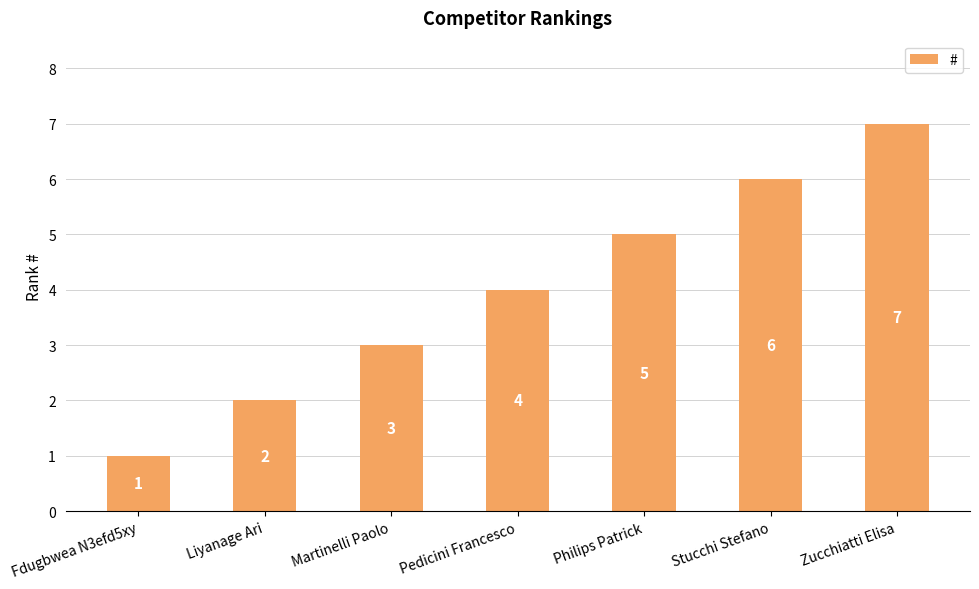

Reading left to right, extract all data points from this chart.

1	2	3	4	5	6	7